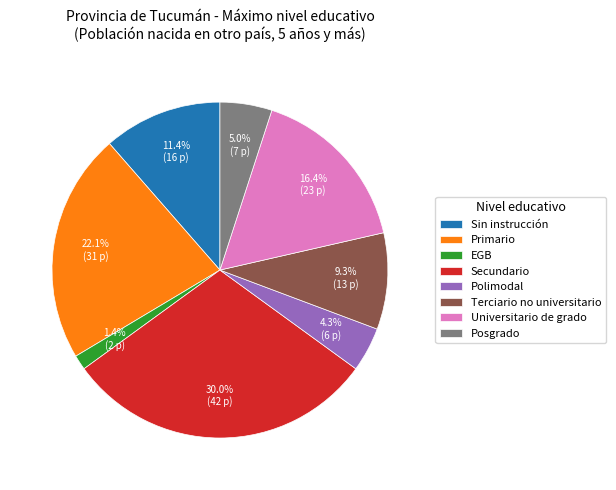

What is the ratio of the value at Secundario to the value at Posgrado?

6.0